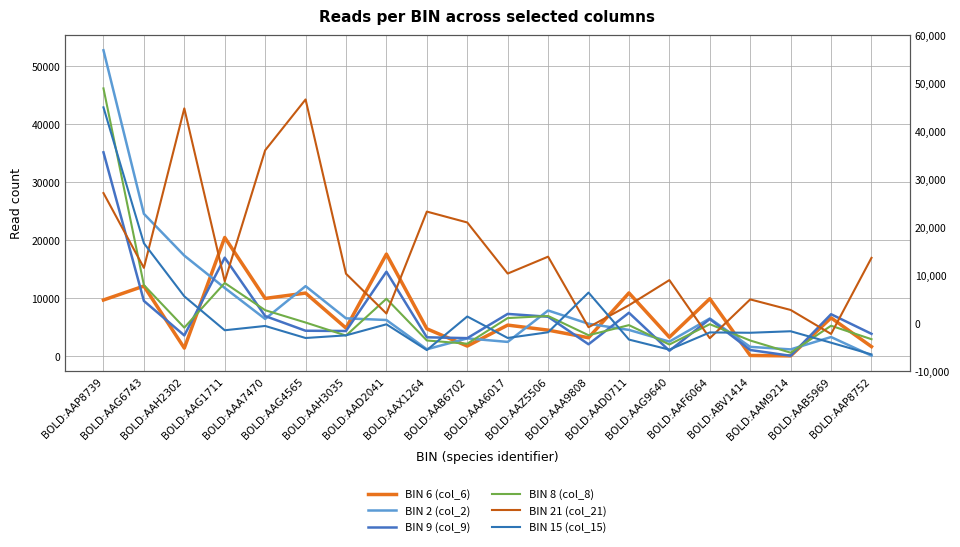

Between BOLD:AAD0711 and BOLD:AAB6702, which is larger?

BOLD:AAD0711